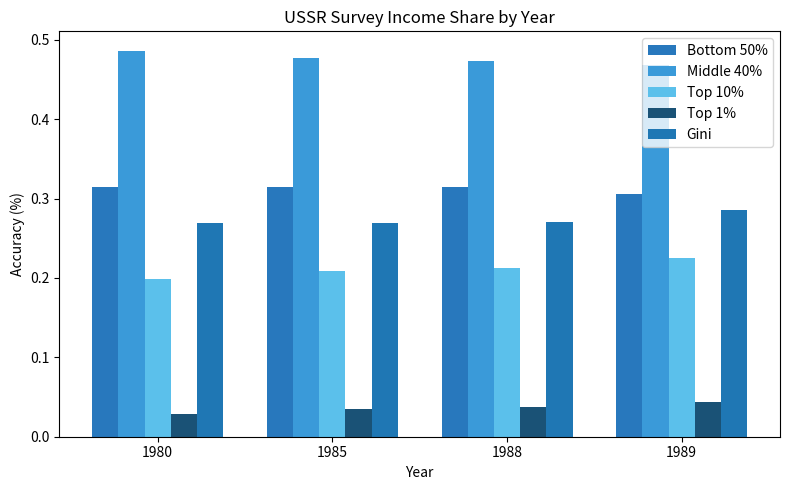

Which series has the widest spread of values?

Top 10%